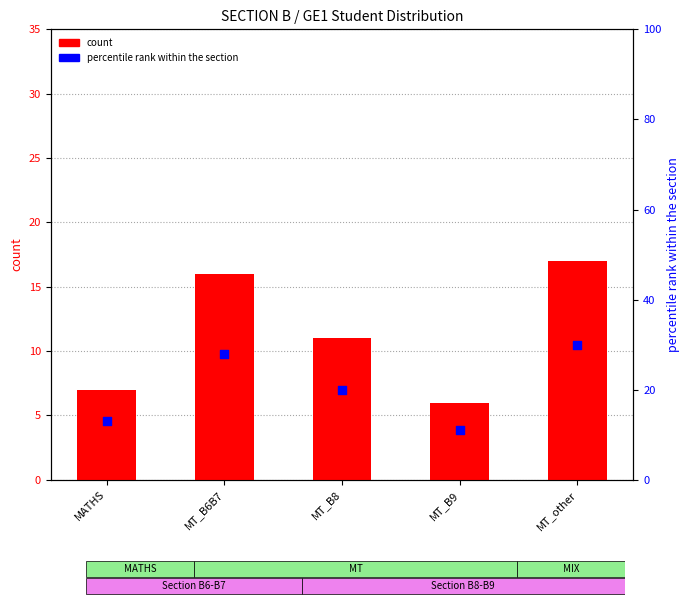

At which category is the sum across all series the highest?

MT_other